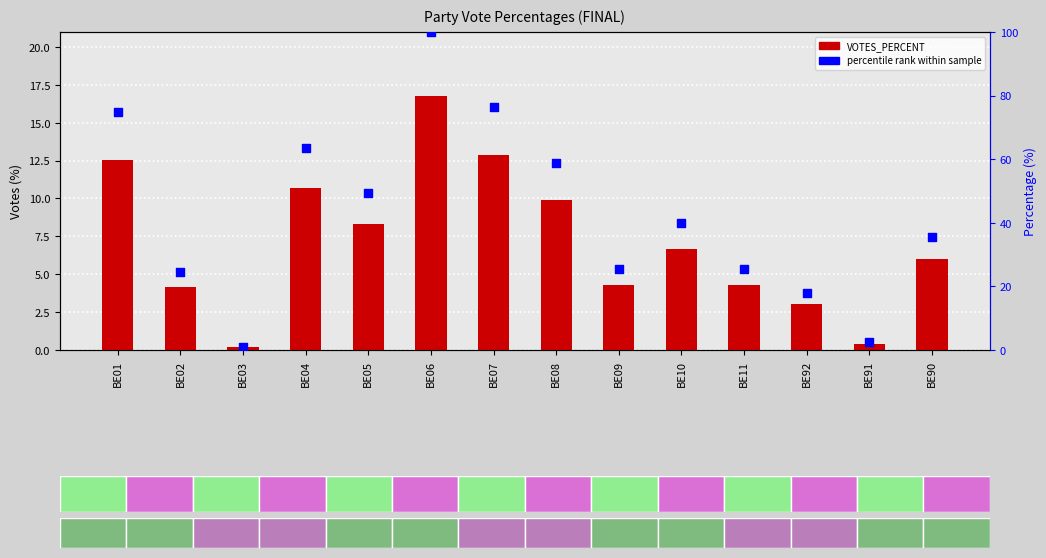

Which series has the largest Y range (max minus min)?

percentile rank